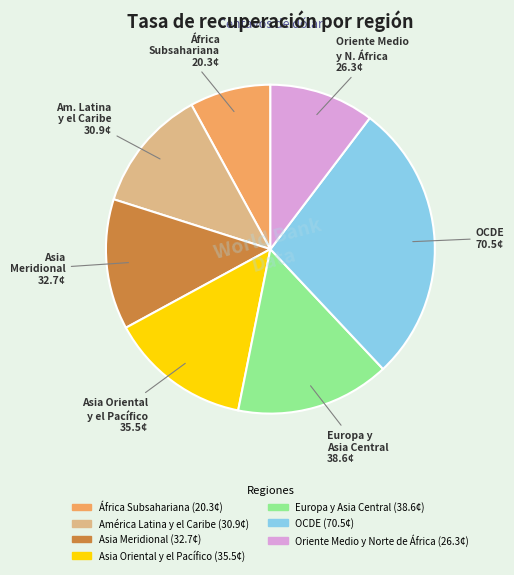

The Asia Oriental y el Pacífico slice represents 14% of the pie. True or false?

True